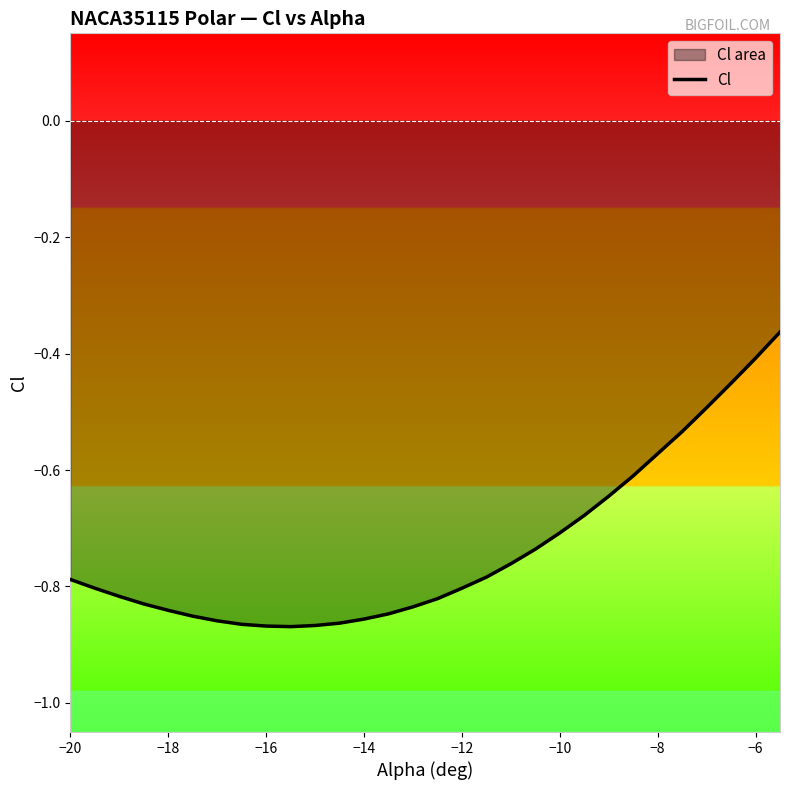

What is the average value?

-0.7